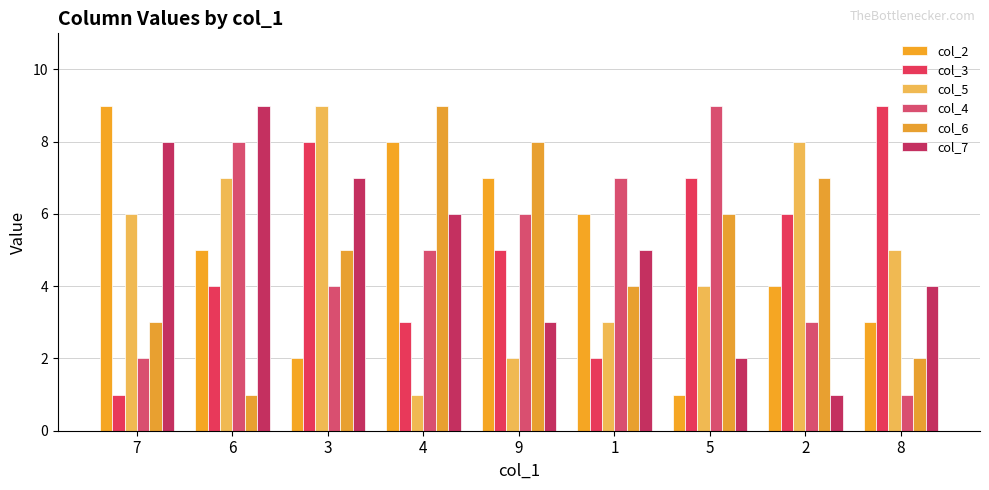

How many categories are shown in the chart?

9